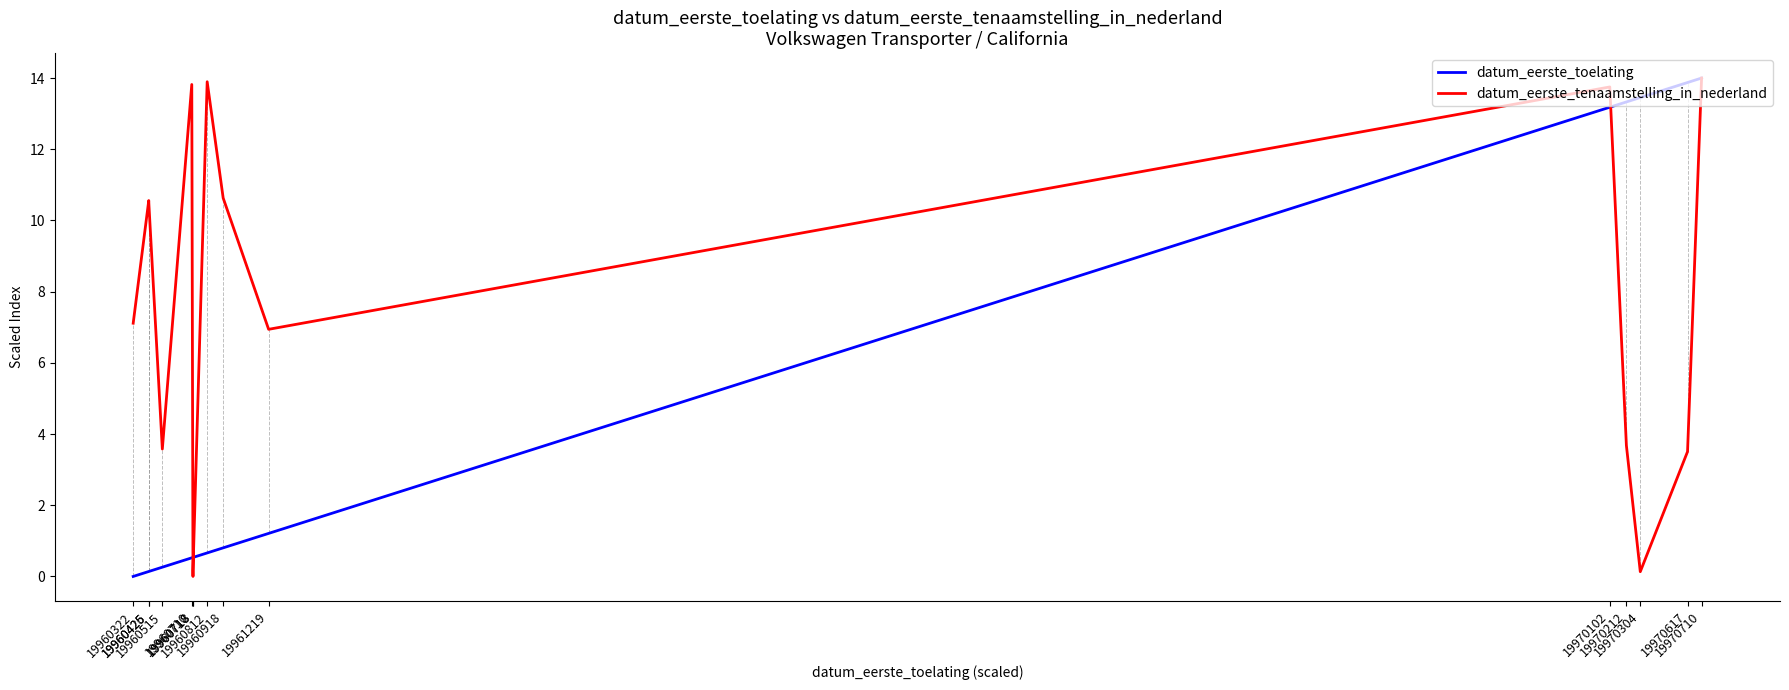

List the series in order of their overall mean, highest first.

datum_eerste_tenaamstelling_in_nederland, datum_eerste_toelating